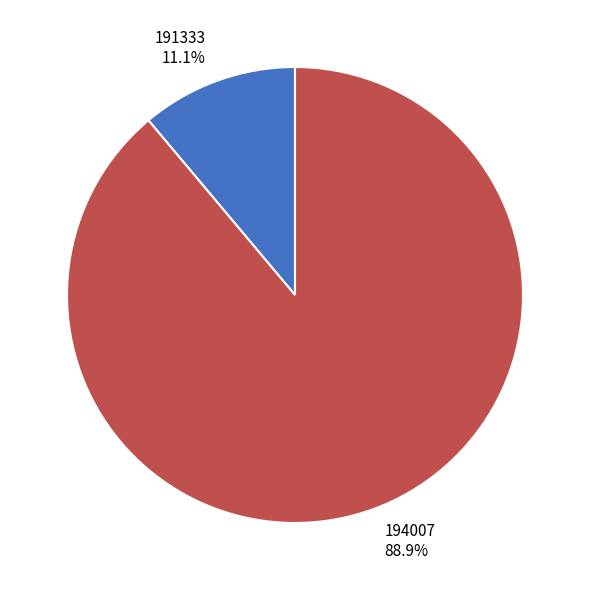

To the nearest percent, what portion does 194007 represent?

89%